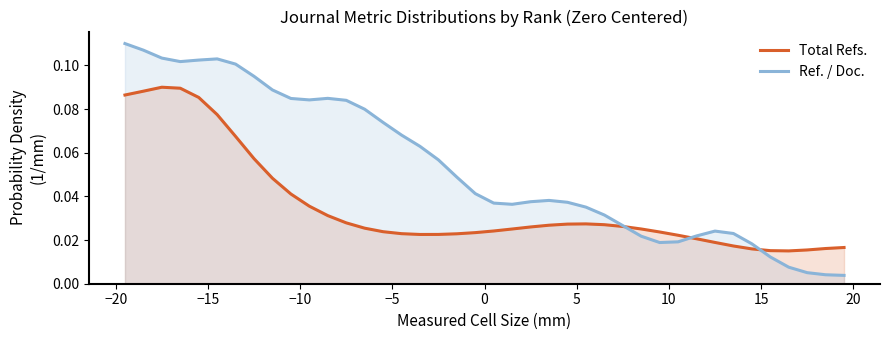

Which series has the largest total across all categories?

Ref. / Doc.